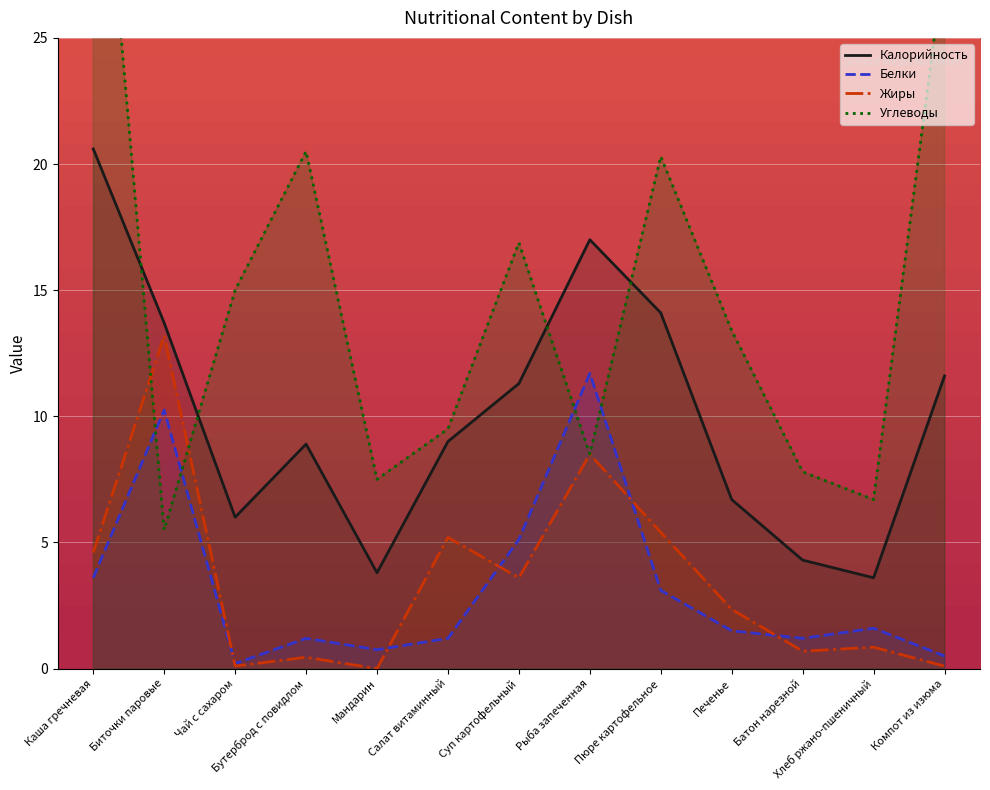

Which series changed the most between Биточки паровые and Рыба запеченная?

Жиры